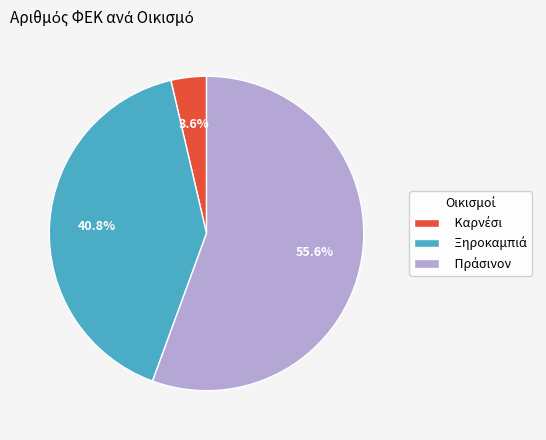

Is there any slice that represents more than half of the pie?

Yes